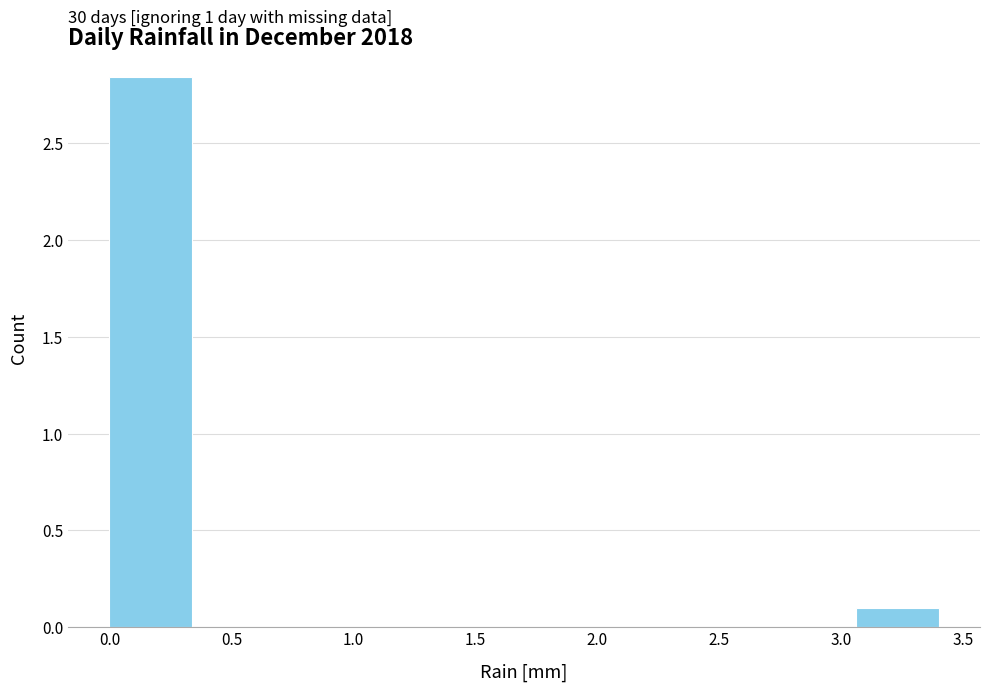

Which range on the x-axis has the tallest bar?

0.00 to 0.34